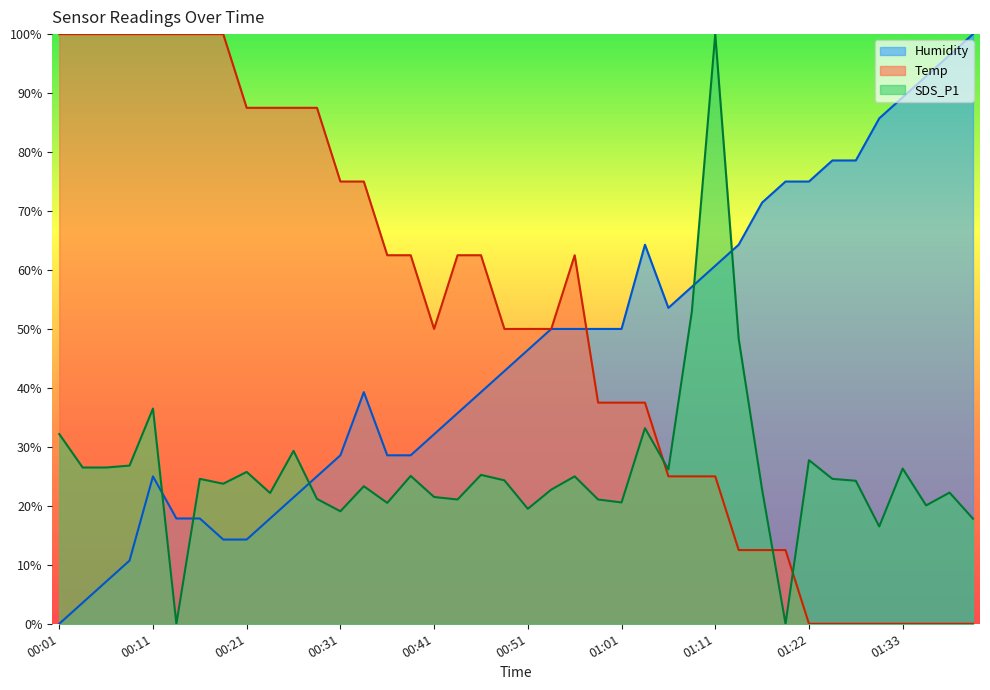

Which series ends up on top after the final intersection of Humidity and SDS_P1?

Humidity